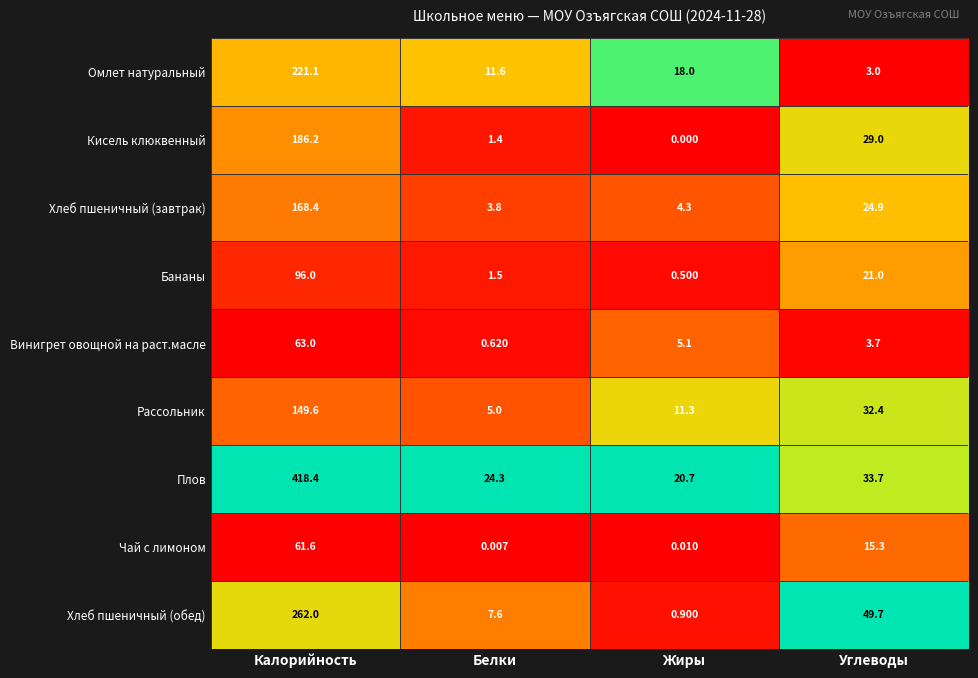

Is the value of Хлеб пшеничный (обед) at Углеводы greater than the value of Винигрет овощной на раст.масле at Углеводы?

Yes